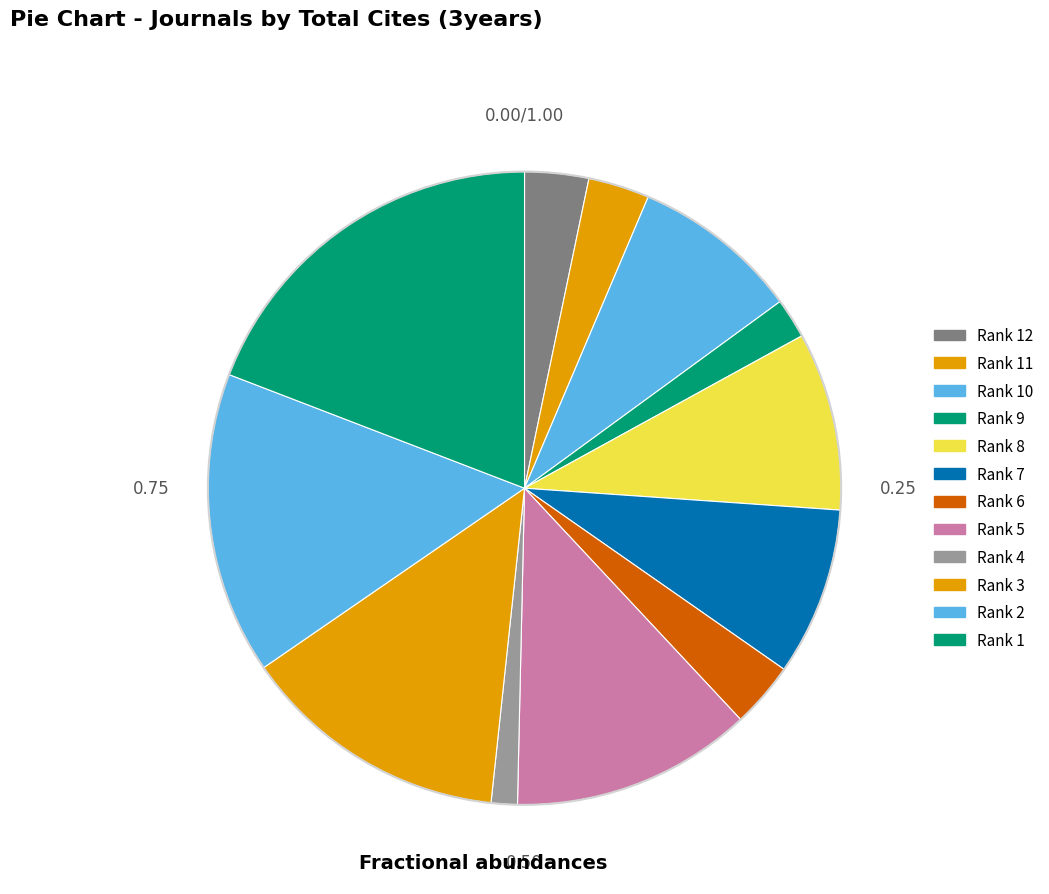

Rank the categories by value from highest to lowest.

Rank 1, Rank 2, Rank 3, Rank 5, Rank 8, Rank 7, Rank 10, Rank 6, Rank 12, Rank 11, Rank 9, Rank 4